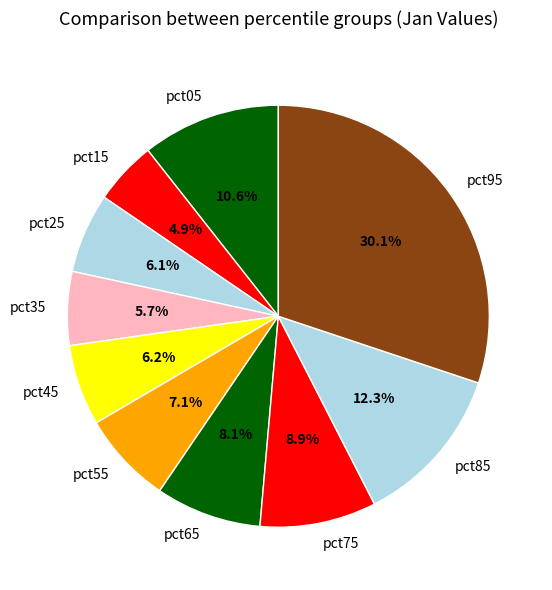

Does pct25 represent more than half of the total?

No